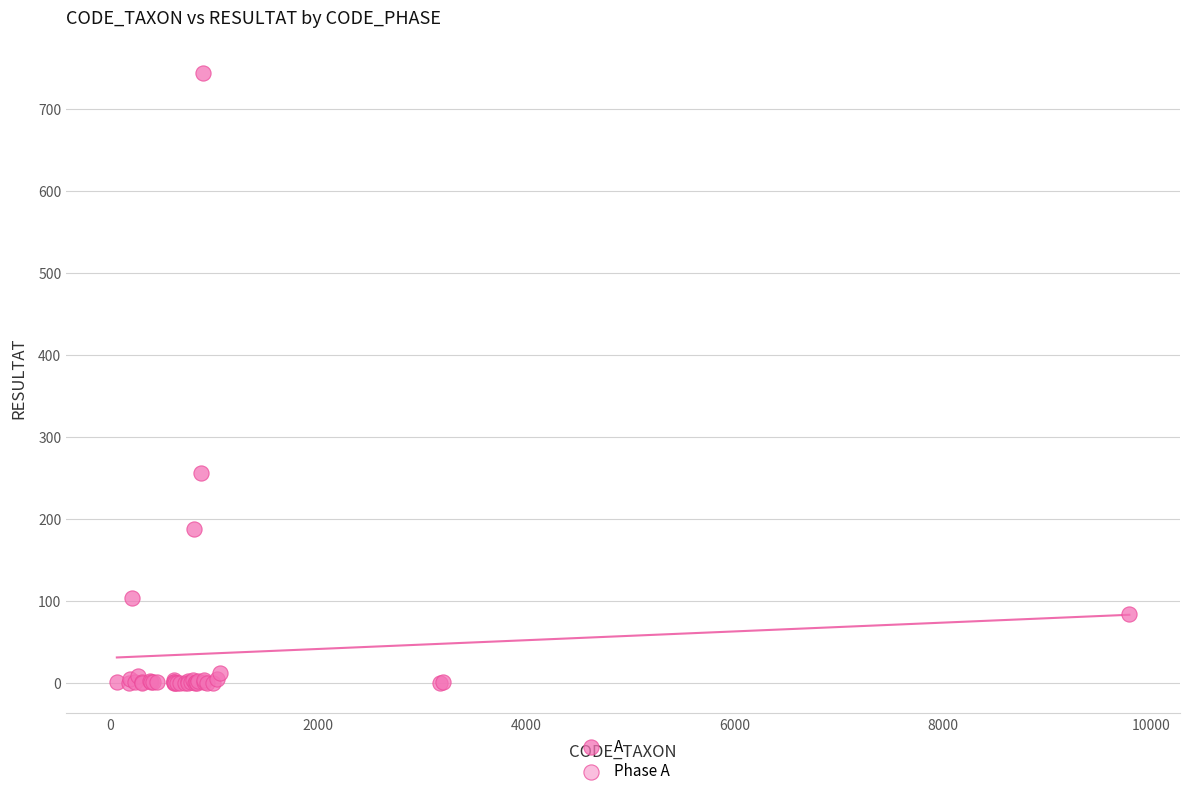

What Y value in the scatter plot is closest to 372?

256